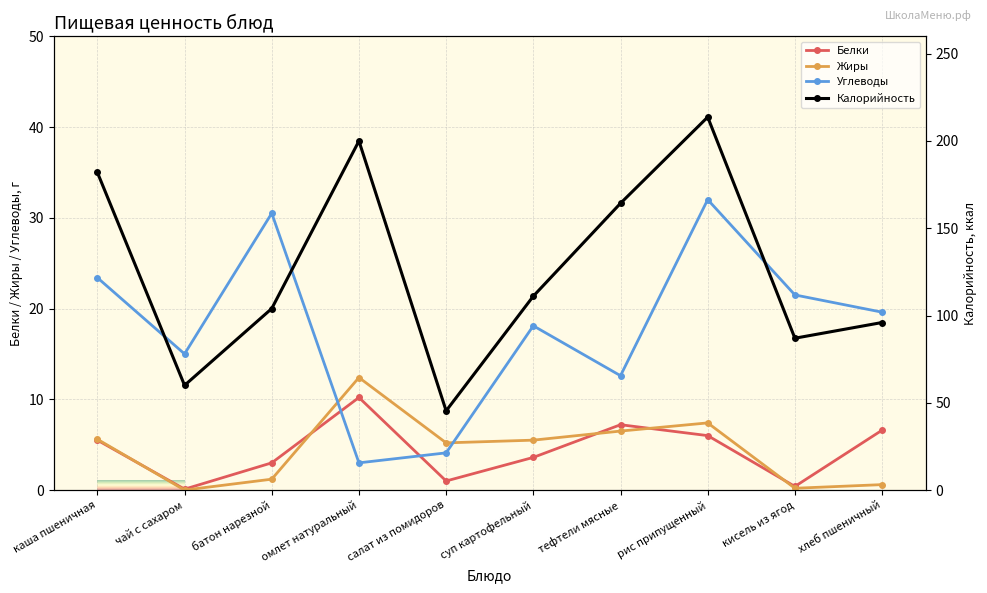

Rank the categories by Калорийность value from lowest to highest.

салат из помидоров, чай с сахаром, кисель из ягод, хлеб пшеничный, батон нарезной, суп картофельный, тефтели мясные, каша пшеничная, омлет натуральный, рис припущенный